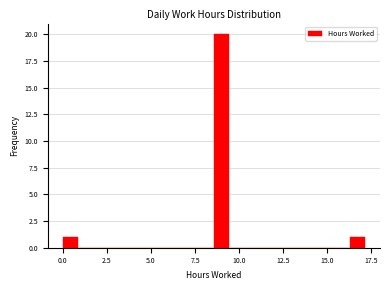

Around what value on the x-axis is the tallest bar? Give the approximate position of its centre, as read against the axis.

9.0